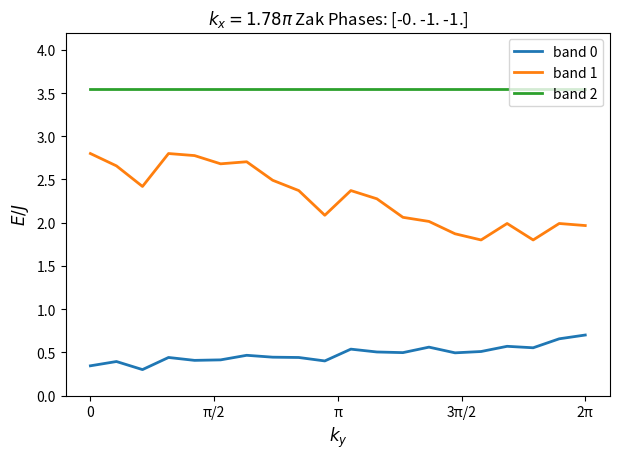

Which series has the largest range (max minus min)?

band 1